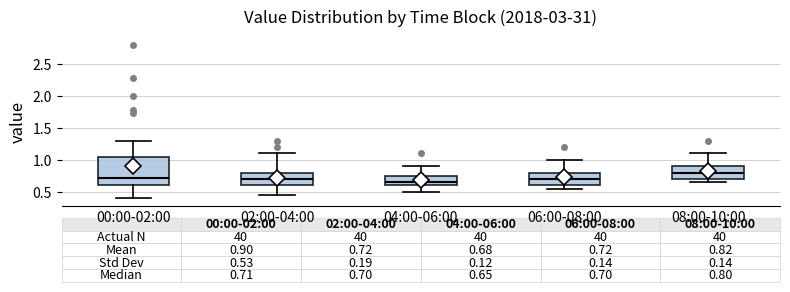

Which box has the highest median line?

08:00-10:00